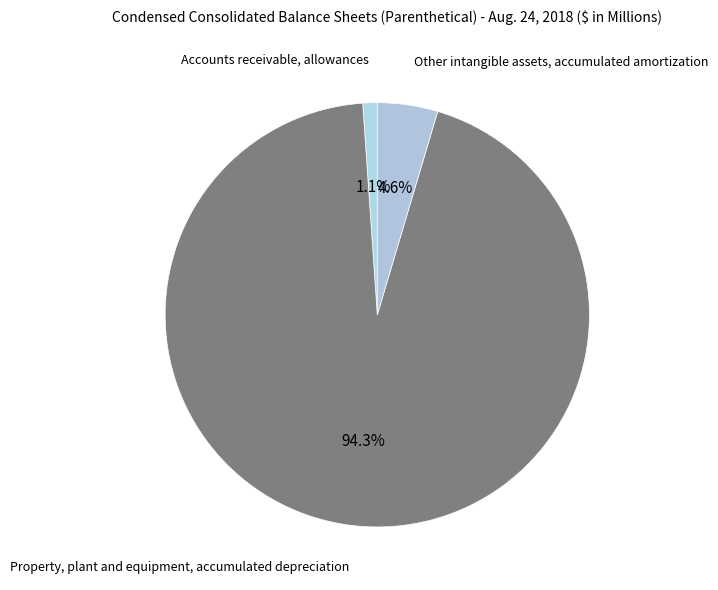

How many segments does this pie chart have?

3